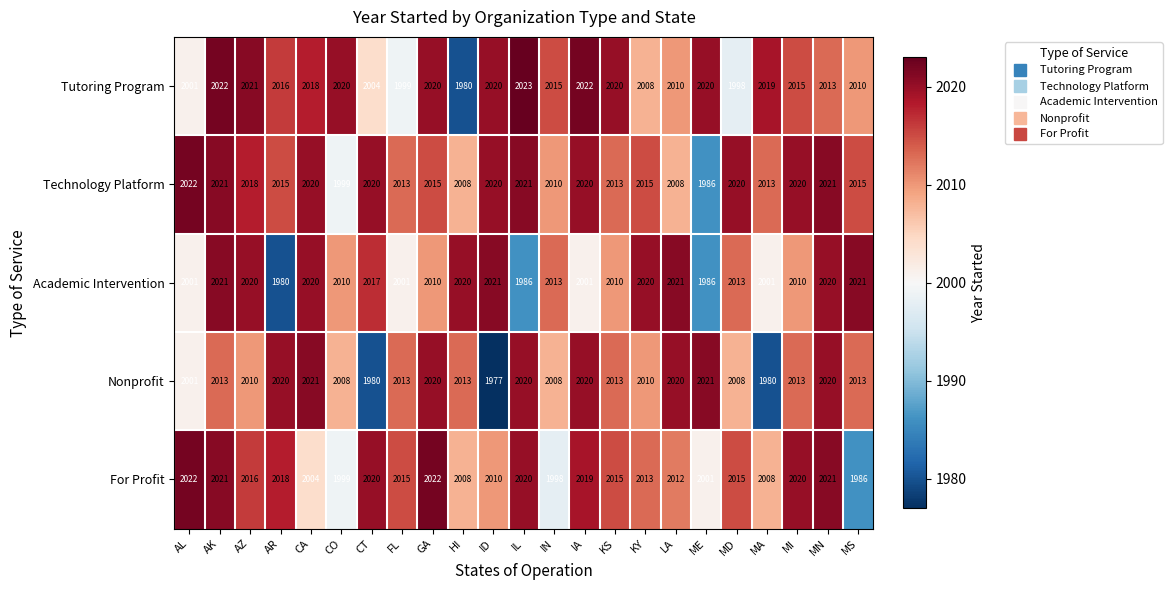

How many data points does each series have?

23